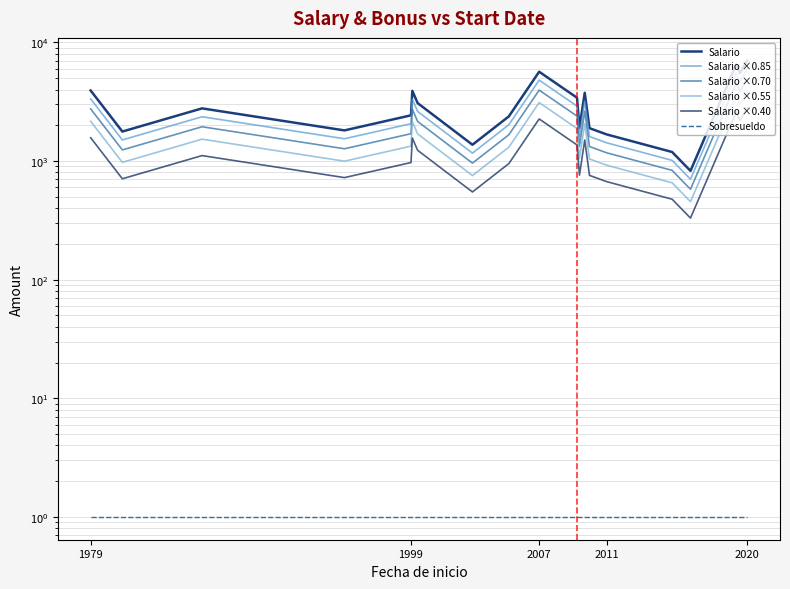

Reading left to right, transcribe all the data shown in this chart.

Salario: 3925.0	1770.0	2775.0	1810.0	2425.0	3900.0	3075.0	1370.0	2375.0	5650.0	3412.0	1900.0	3755.0	1890.0	1675.0	1190.0	825.0	6500.0	5500.0	7000.0
Salario ×0.85: 3336.2	1504.5	2358.8	1538.5	2061.2	3315.0	2613.8	1164.5	2018.8	4802.5	2900.2	1615.0	3191.8	1606.5	1423.8	1011.5	701.2	5525.0	4675.0	5950.0
Salario ×0.70: 2747.5	1239.0	1942.5	1267.0	1697.5	2730.0	2152.5	959.0	1662.5	3955.0	2388.4	1330.0	2628.5	1323.0	1172.5	833.0	577.5	4550.0	3850.0	4900.0
Salario ×0.55: 2158.8	973.5	1526.3	995.5	1333.8	2145.0	1691.3	753.5	1306.2	3107.5	1876.6	1045.0	2065.2	1039.5	921.3	654.5	453.8	3575.0	3025.0	3850.0
Salario ×0.40: 1570.0	708.0	1110.0	724.0	970.0	1560.0	1230.0	548.0	950.0	2260.0	1364.8	760.0	1502.0	756.0	670.0	476.0	330.0	2600.0	2200.0	2800.0
Sobresueldo: 1.0	1.0	1.0	1.0	1.0	1.0	1.0	1.0	1.0	1.0	1.0	1.0	1.0	1.0	1.0	1.0	1.0	1.0	1.0	1.0